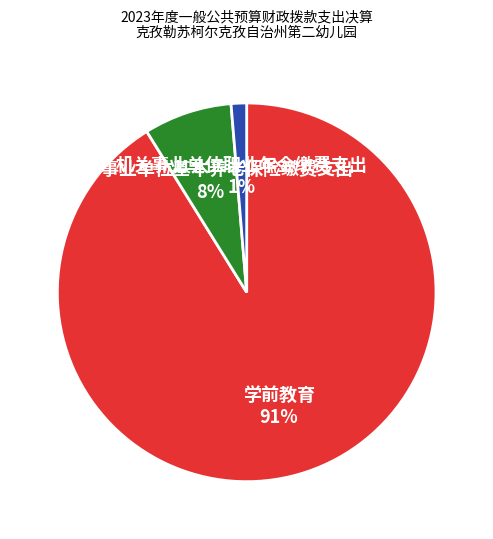

To the nearest percent, what percentage of the pie is 学前教育?

91%